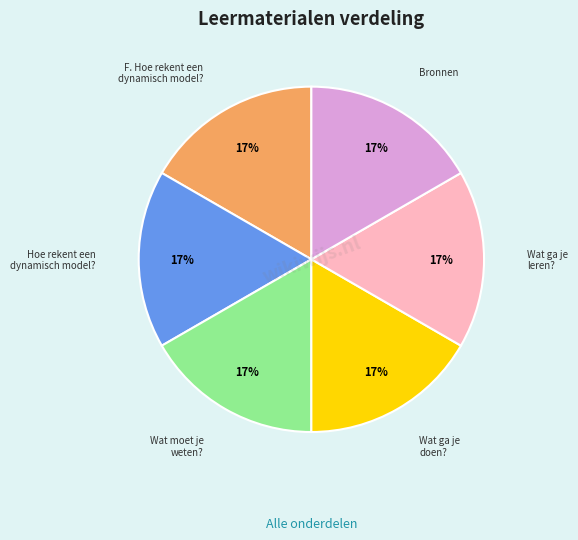

Is there a majority slice in this chart?

No